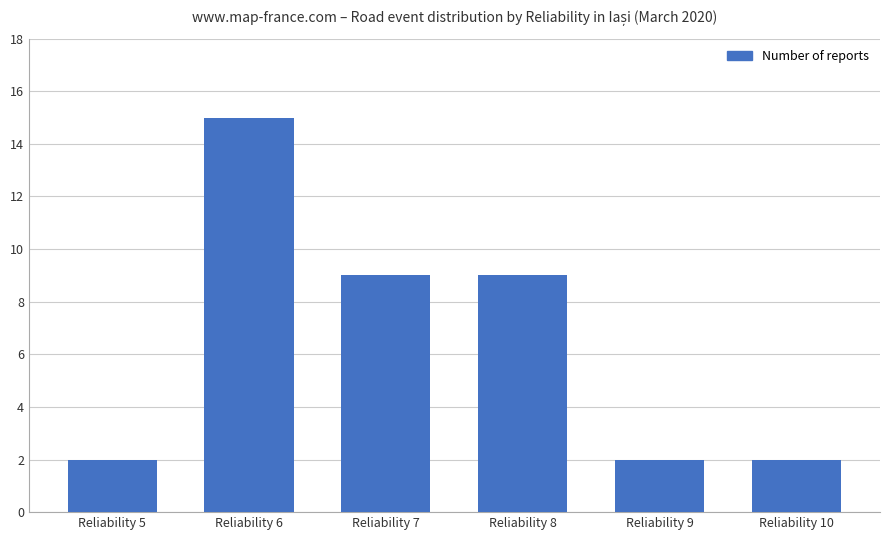

Is it true that the value at Reliability 6 is 6?

False